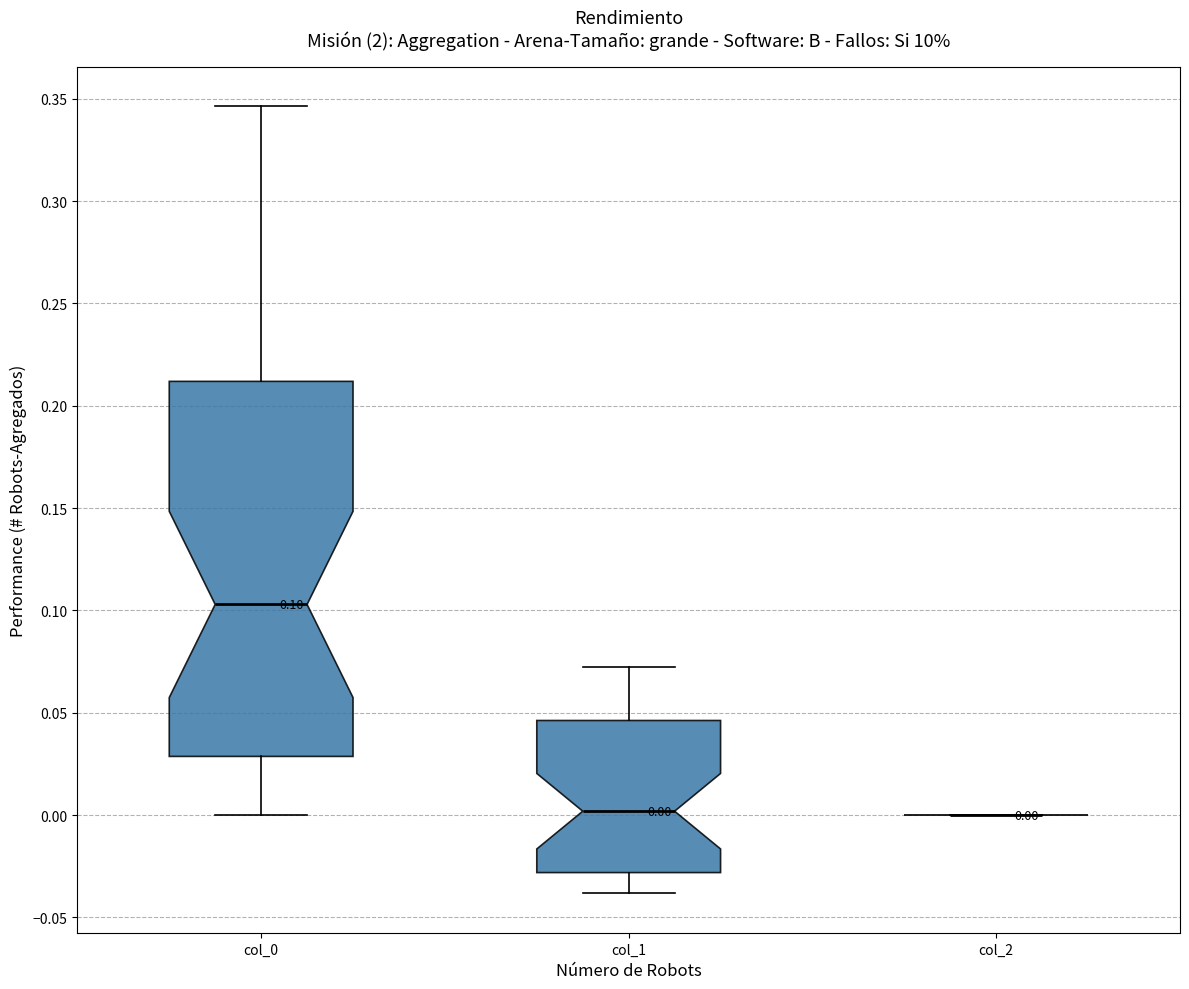

Comparing the boxes themselves (not the whiskers), which one is the tallest?

col_0